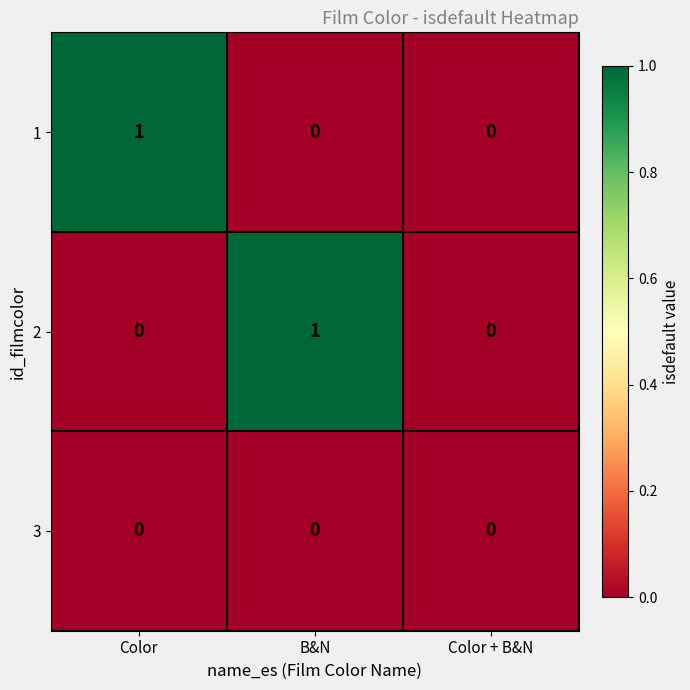

Is the value of 2 at B&N greater than the value of 1 at B&N?

Yes